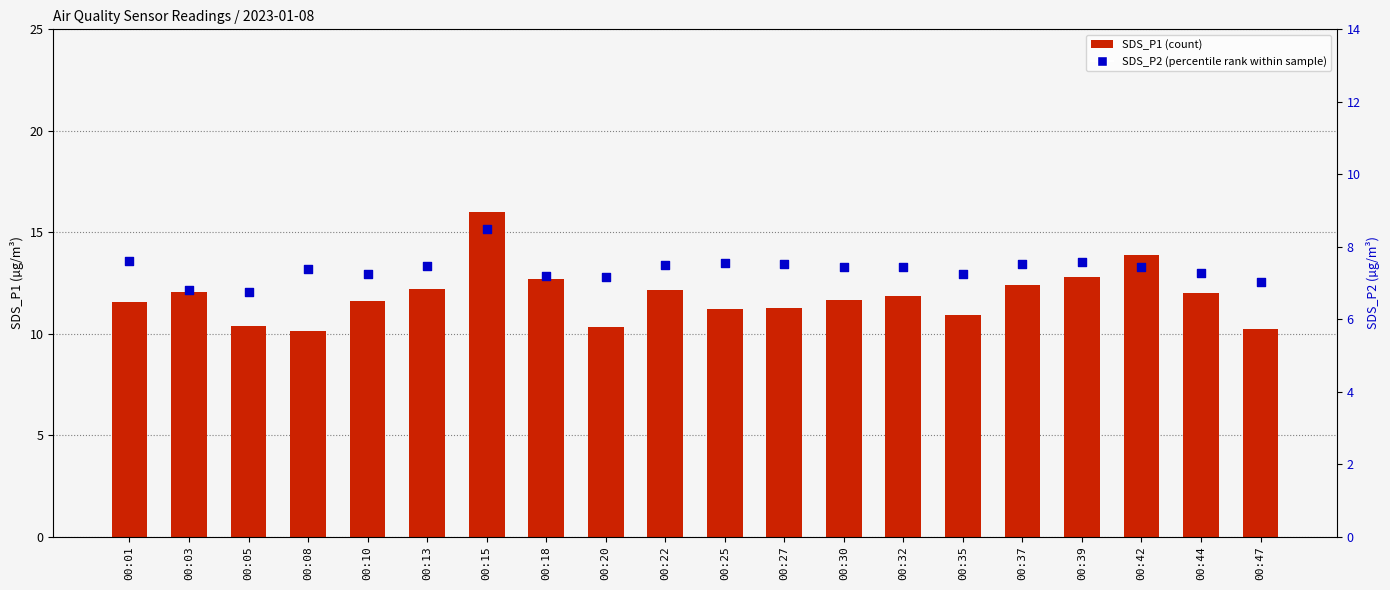

What is the total value across all series at 00:27?

18.8